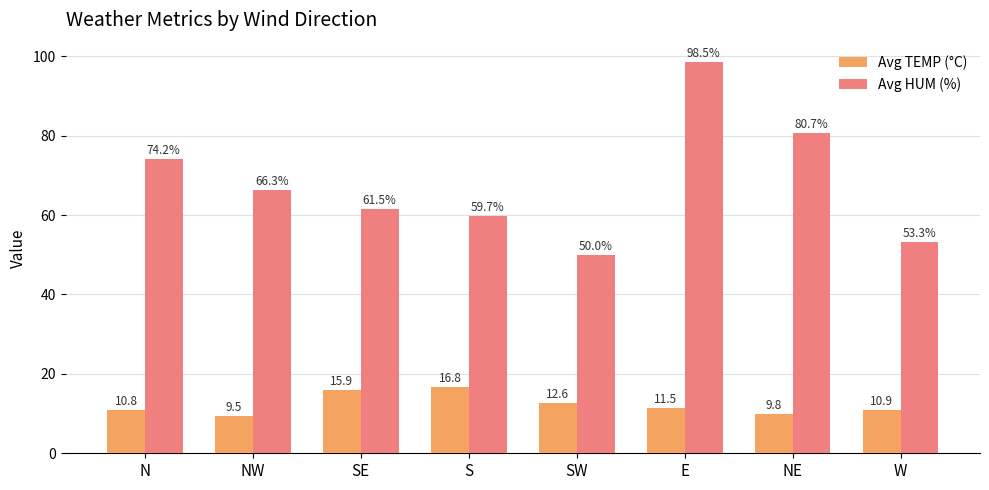

Is it true that Avg TEMP (°C) equals 10.8 at N?

True